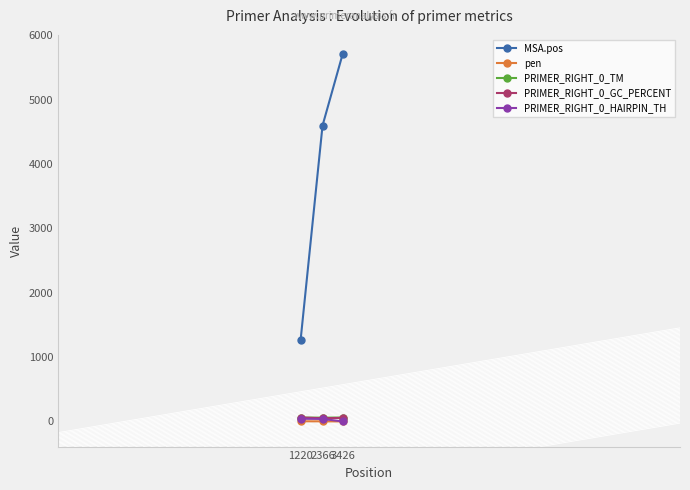

What is the lowest value of the pen series?

0.3